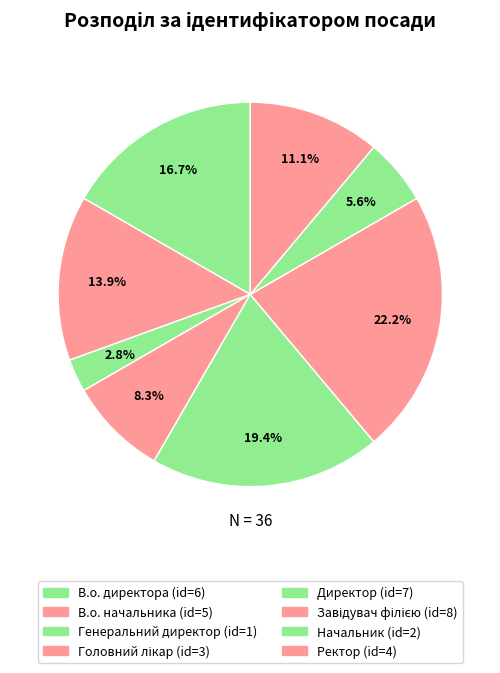

Is it true that В.о. директора is 17% of the pie?

True